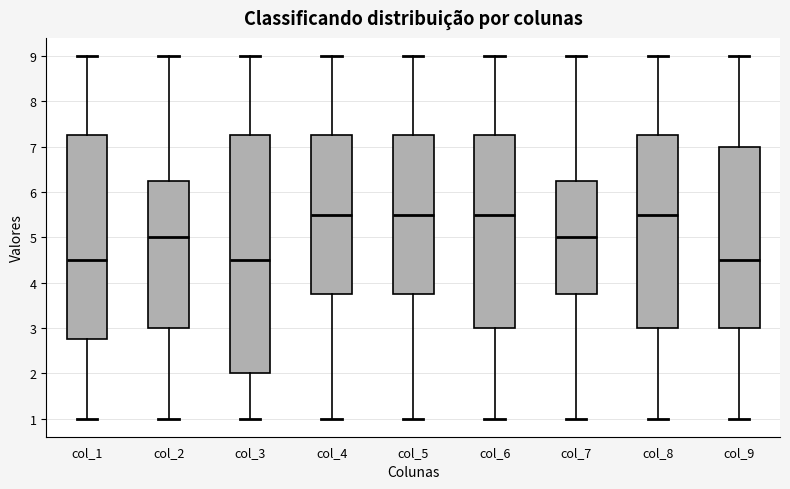

Reading left to right, transcribe this box plot: for each box, give where its median line is, the range the box spans, and where its two whiskers end, as read against the y-axis. The values are not printed on the chart, so give them approximately, as read against the axis.

col_1: median 4.5, box 2.8 to 7.3, whiskers 1.0 to 9.0
col_2: median 5.0, box 3.0 to 6.3, whiskers 1.0 to 9.0
col_3: median 4.5, box 2.0 to 7.3, whiskers 1.0 to 9.0
col_4: median 5.5, box 3.8 to 7.3, whiskers 1.0 to 9.0
col_5: median 5.5, box 3.8 to 7.3, whiskers 1.0 to 9.0
col_6: median 5.5, box 3.0 to 7.3, whiskers 1.0 to 9.0
col_7: median 5.0, box 3.8 to 6.3, whiskers 1.0 to 9.0
col_8: median 5.5, box 3.0 to 7.3, whiskers 1.0 to 9.0
col_9: median 4.5, box 3.0 to 7.0, whiskers 1.0 to 9.0